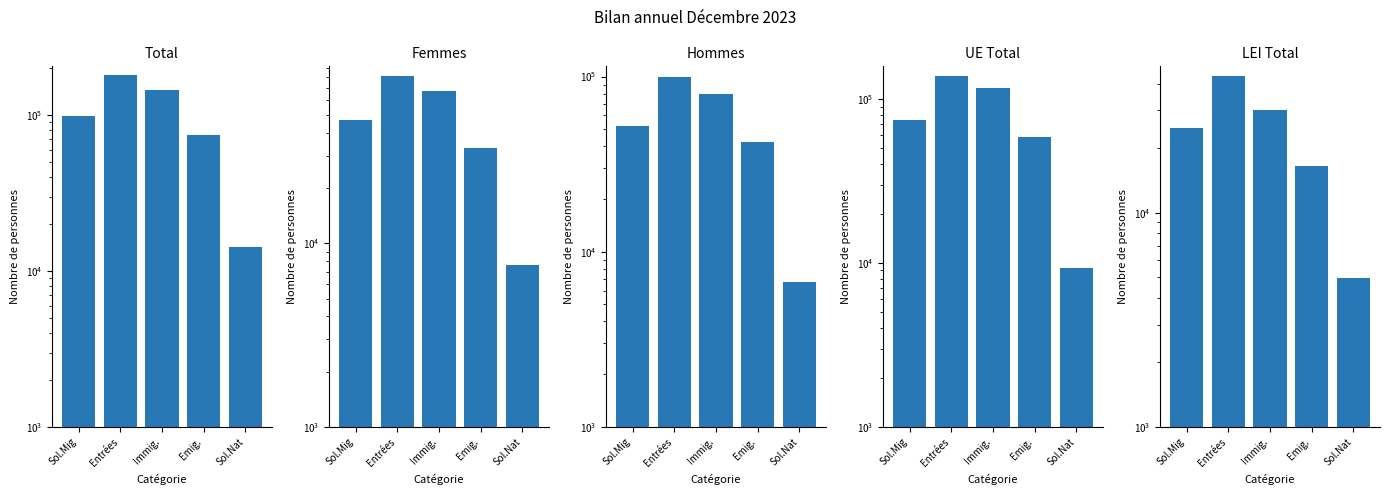

What is the total value across all series at Emig.?

224823